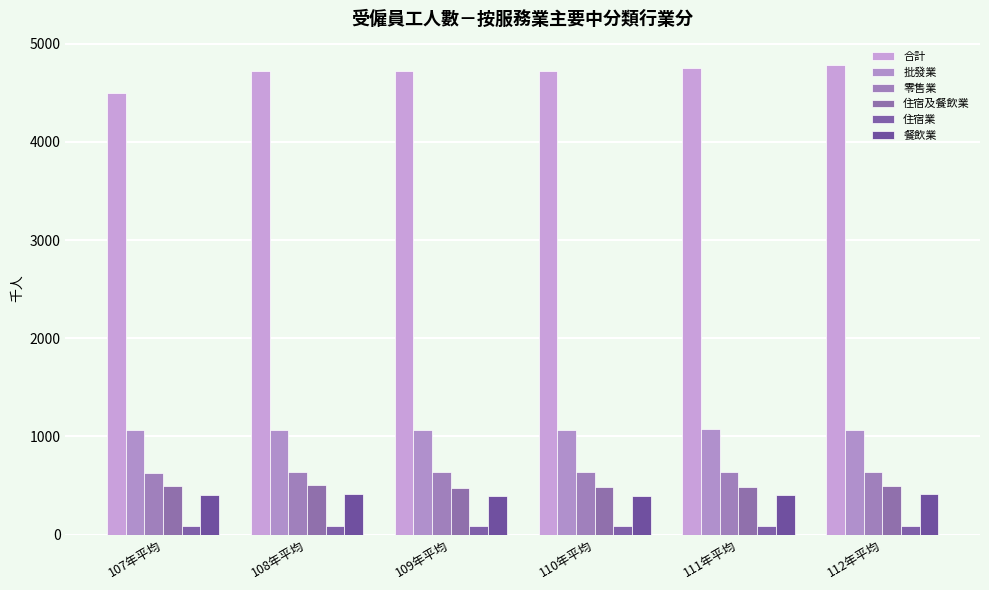

The value of 合計 at 109年平均 is 6319. True or false?

False